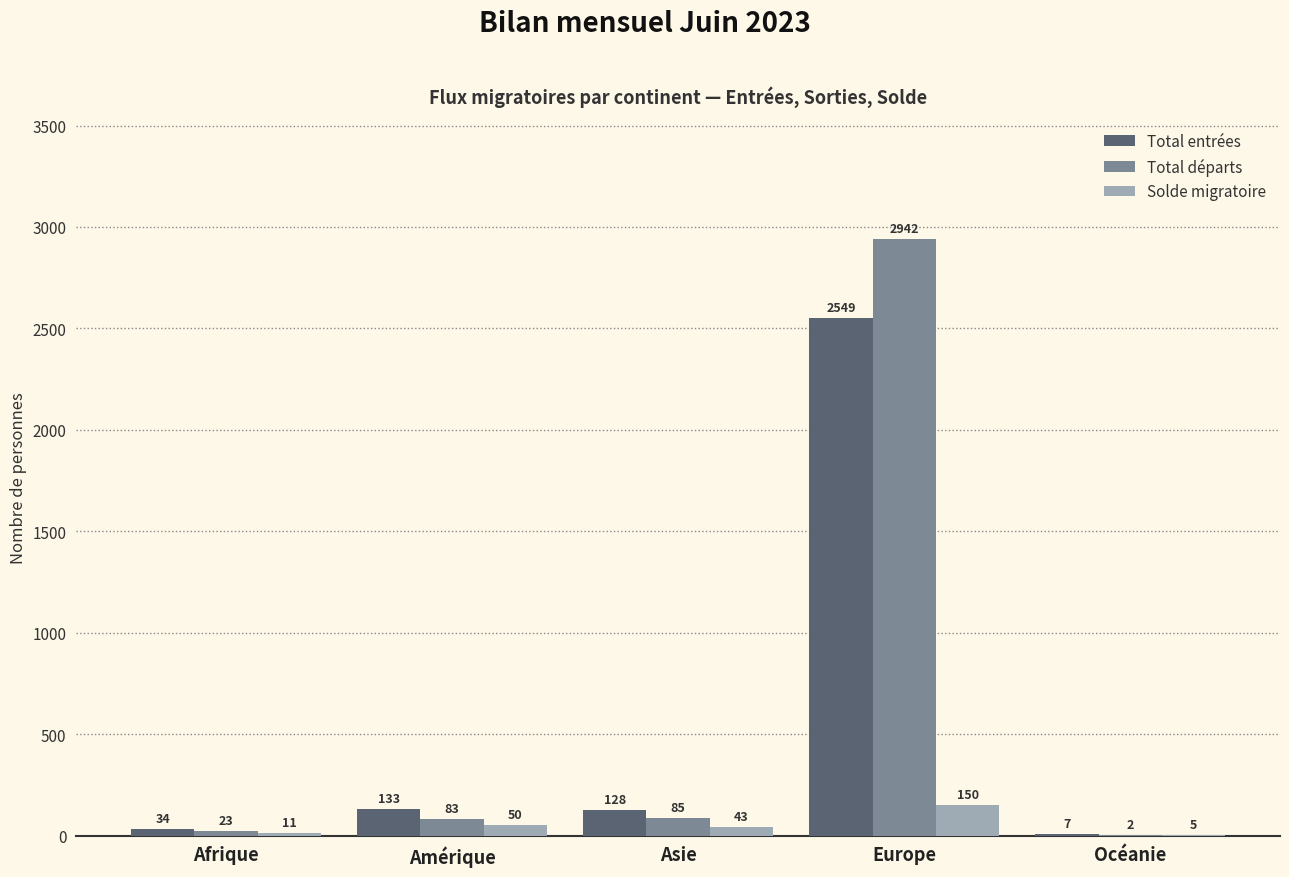

At which category does the chart reach its peak across all series?

Europe